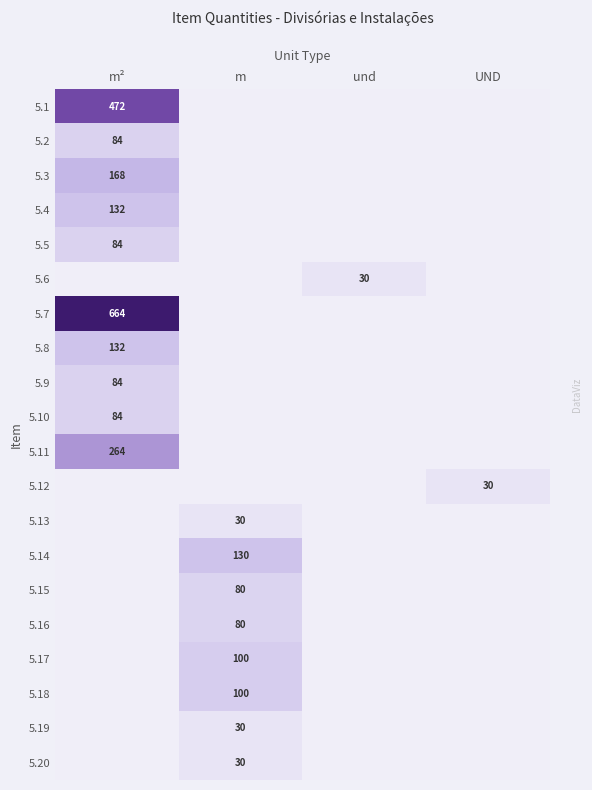

True or false: 5.14 has a value of 130 at m.

True